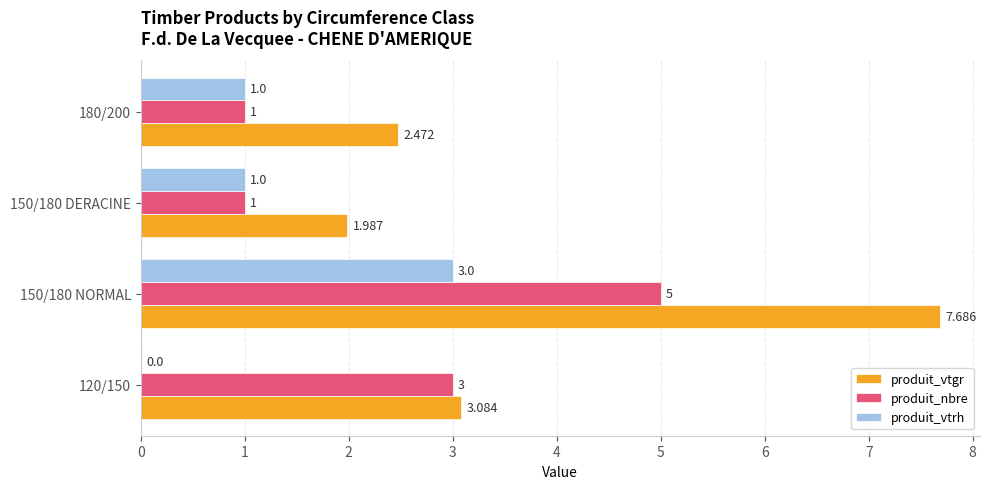

Which series changed the most between 150/180 NORMAL and 150/180 DERACINE?

produit_vtgr